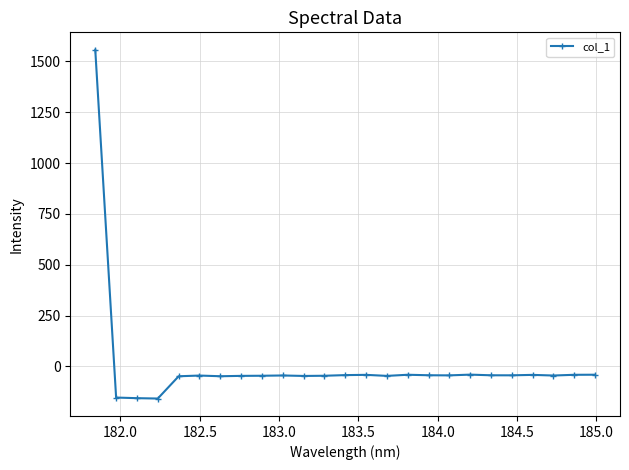

What is the maximum value shown in the chart?

1557.6